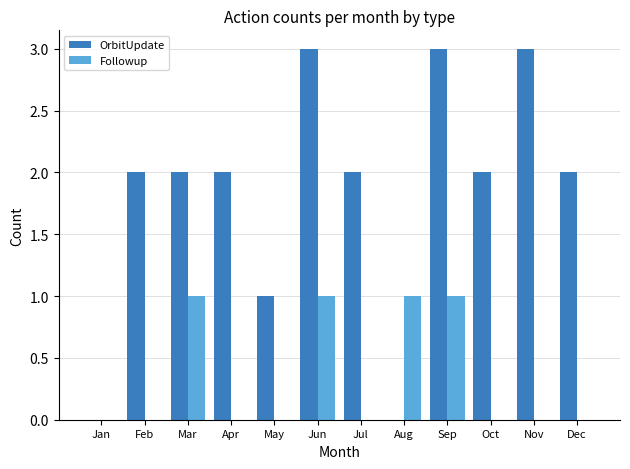

Count the number of categories in the chart.

12